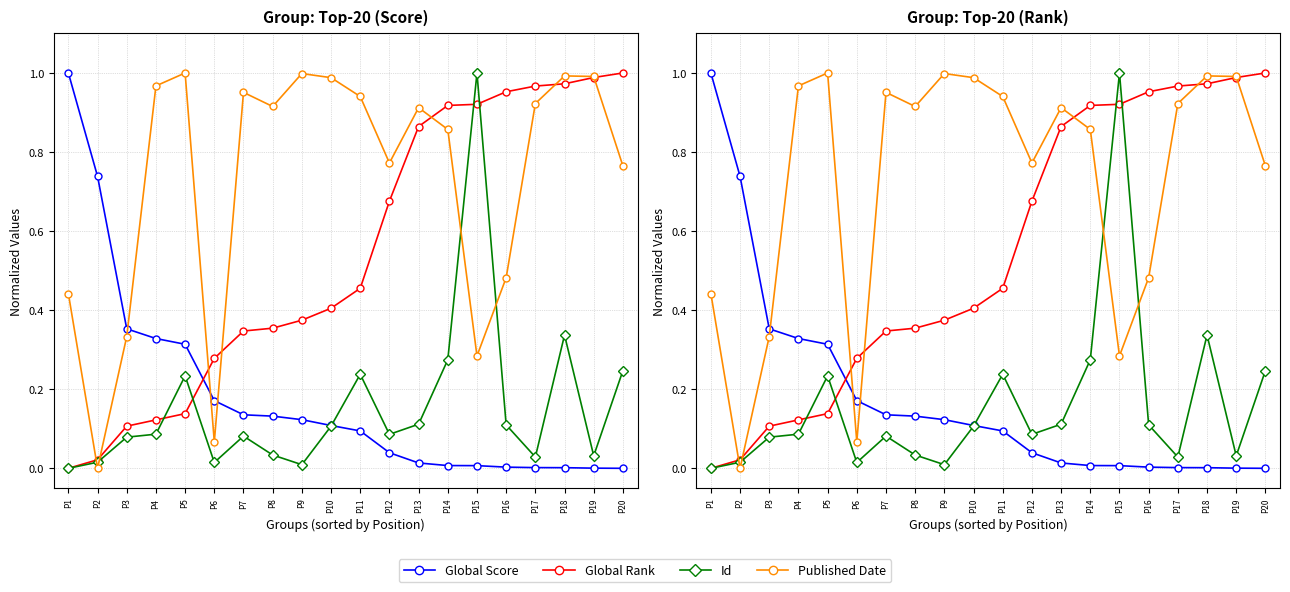

Is it true that Global Score equals 0.7 at P2?

True